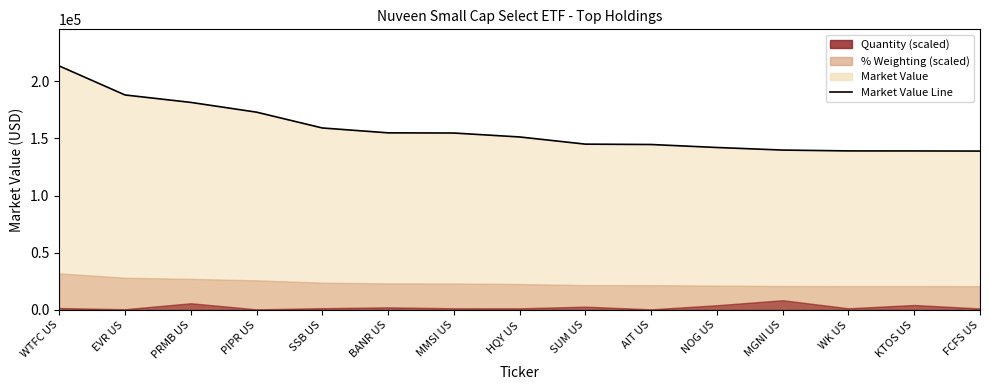

What is the value of the 2nd point from the left?

187869.1